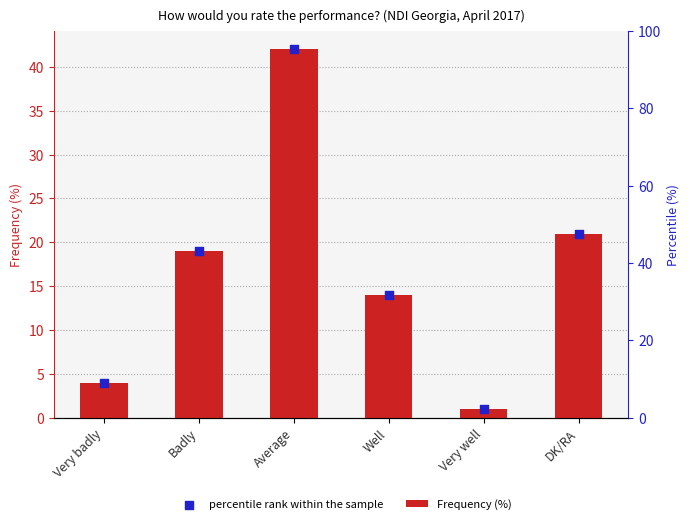

At which category is the sum across all series the highest?

Average